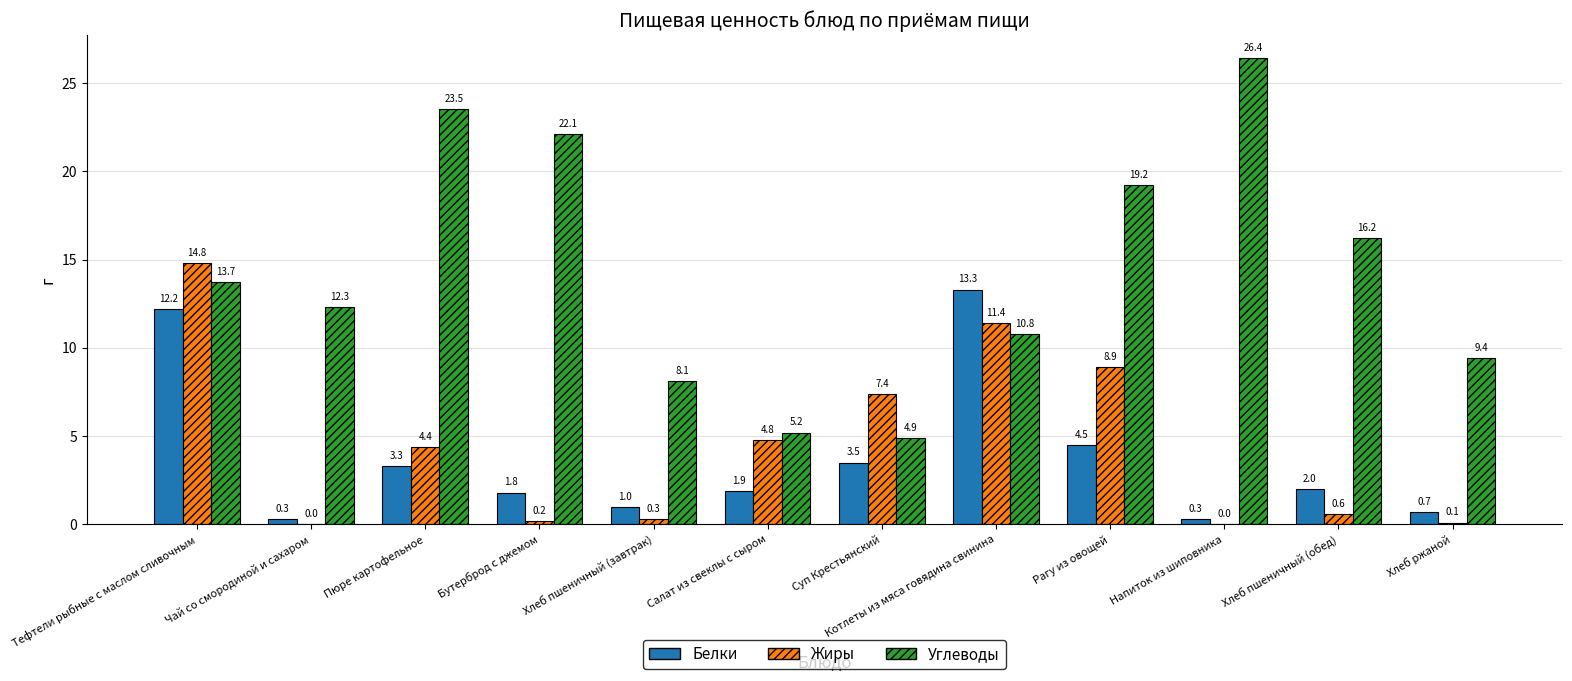

Is it true that Жиры equals 14.8 at Тефтели рыбные с маслом сливочным?

True